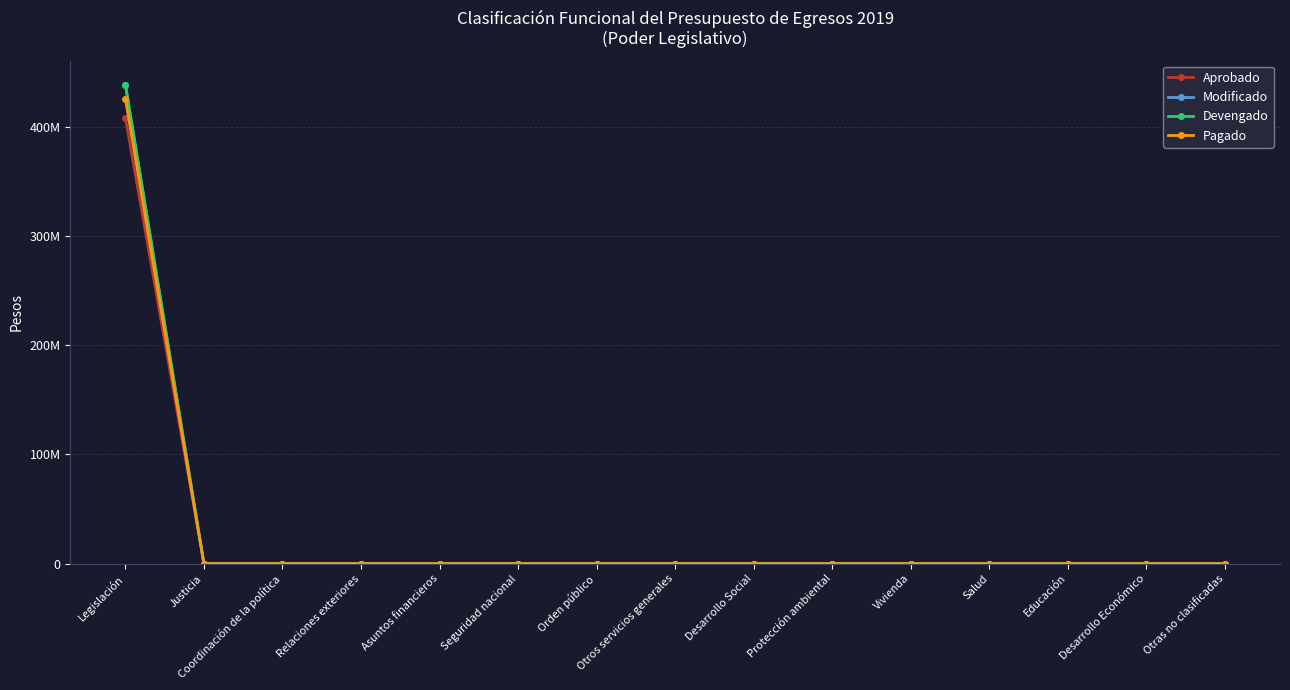

At how many categories does at least one series exceed 191309678?

1